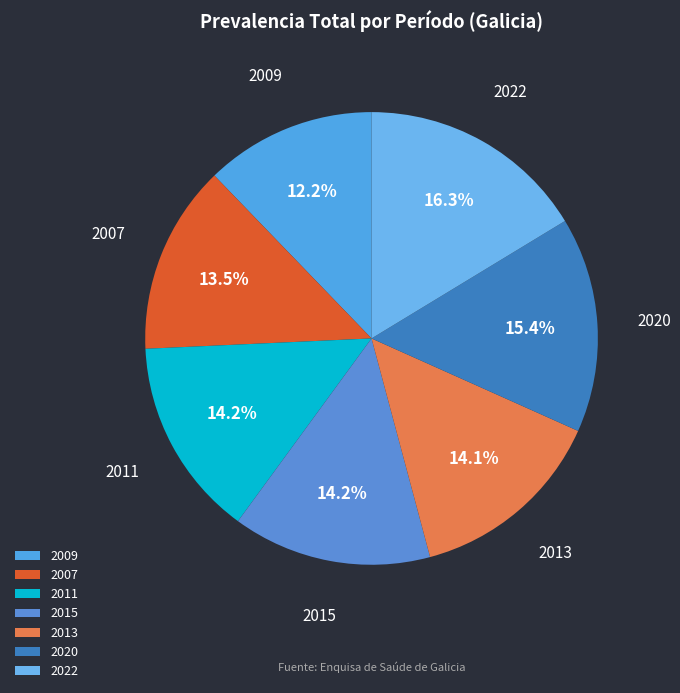

What is the largest slice in the pie chart?

2022